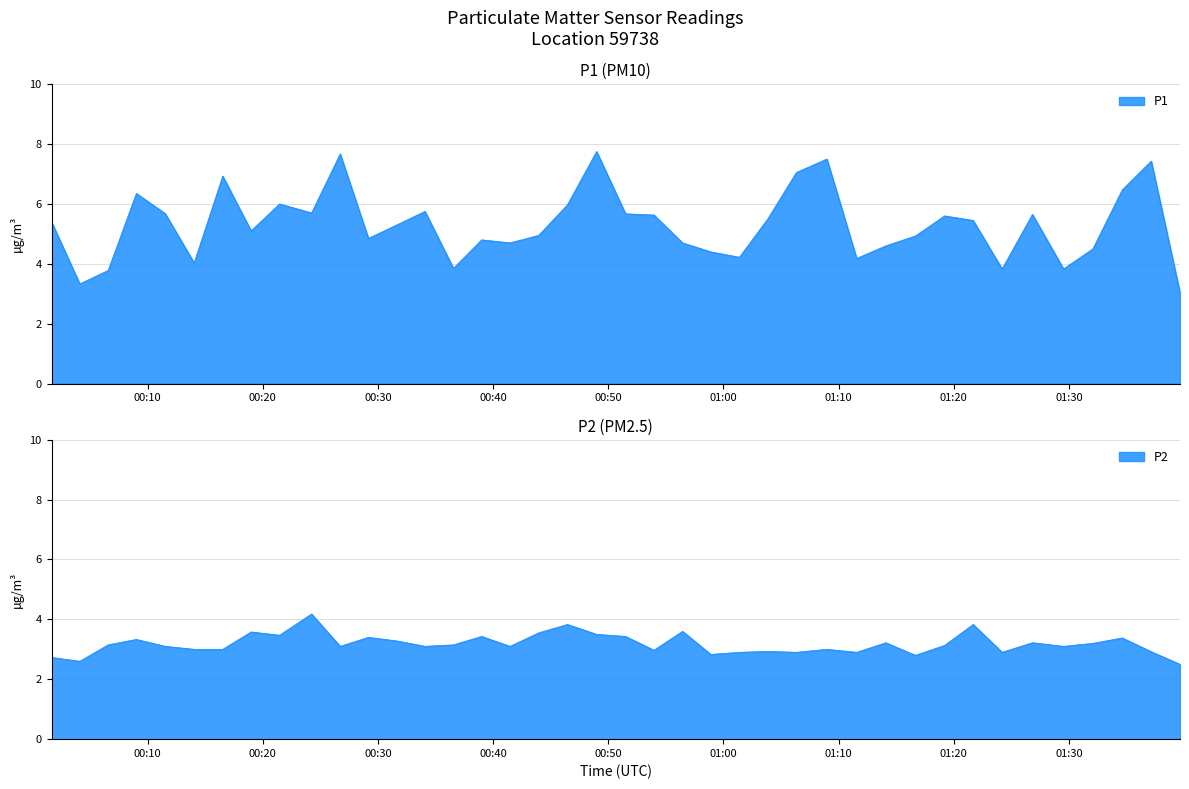

How many interior local peaks does the P2 series have?

13